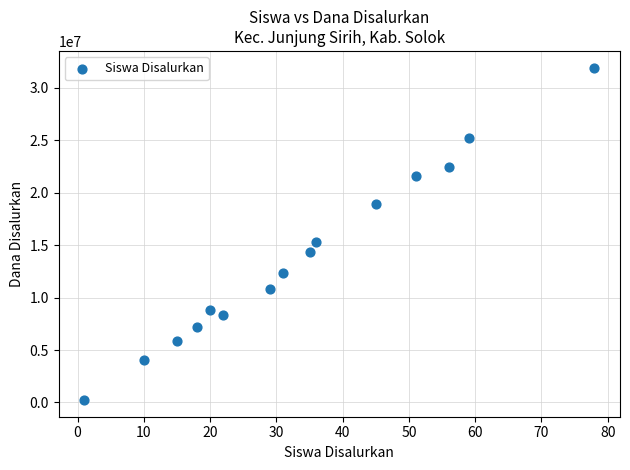

What Y value in the scatter plot is closest to 16087500?

15300000